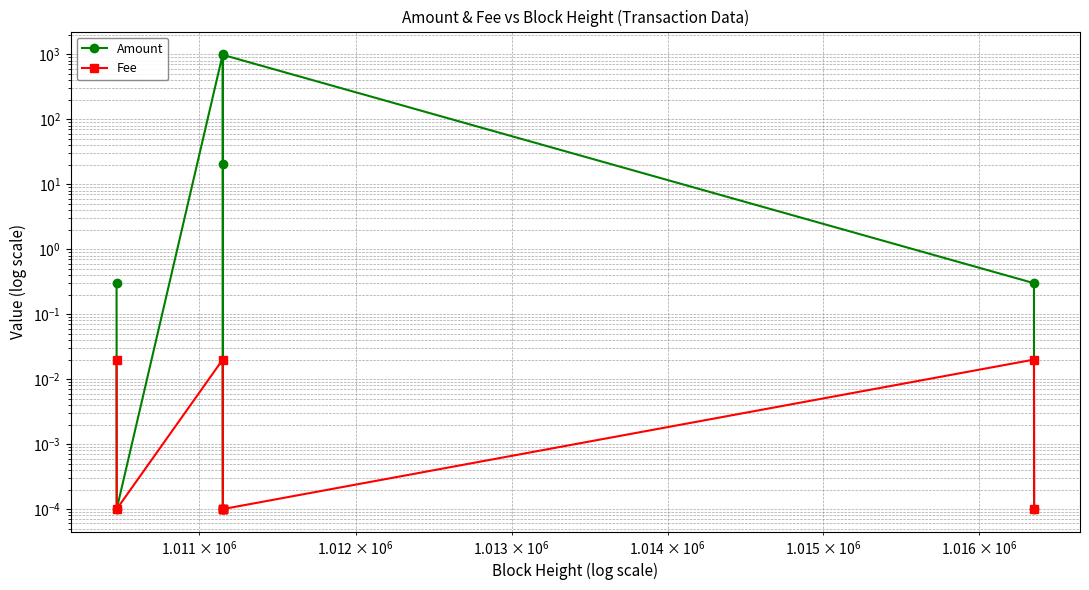

In Fee, how many points are higher than both neighbors (excluding endpoints)?

2